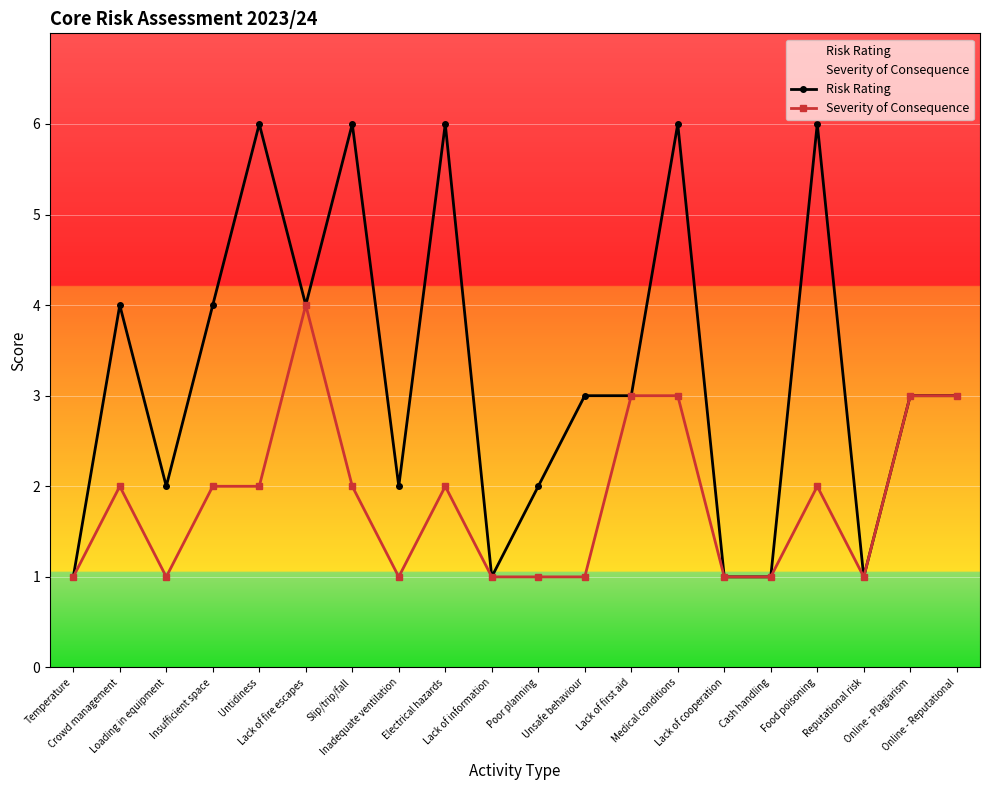

What position from the right is Online - Plagiarism?

2